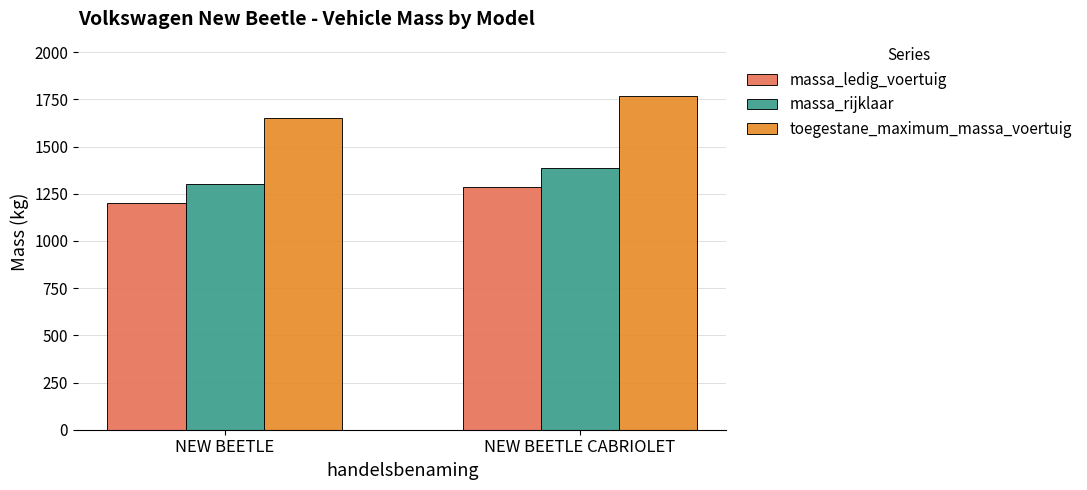

What is the label of the 1st bar from the right?

NEW BEETLE CABRIOLET